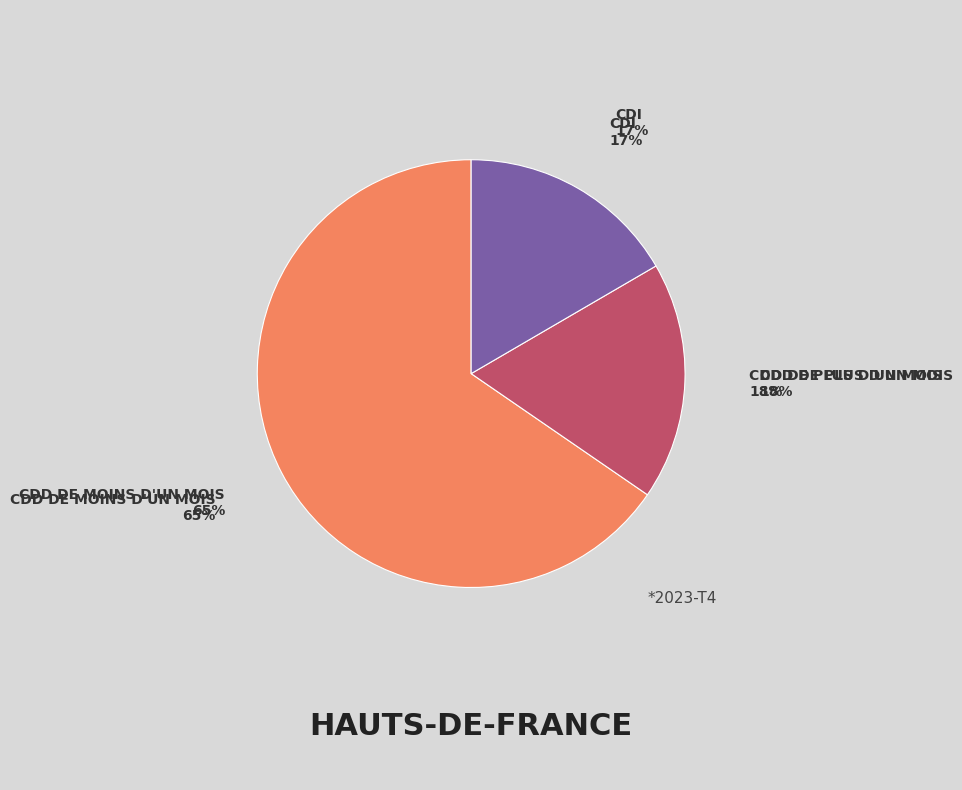

Between CDD de plus d'un mois and CDD de moins d'un mois, which is larger?

CDD de moins d'un mois